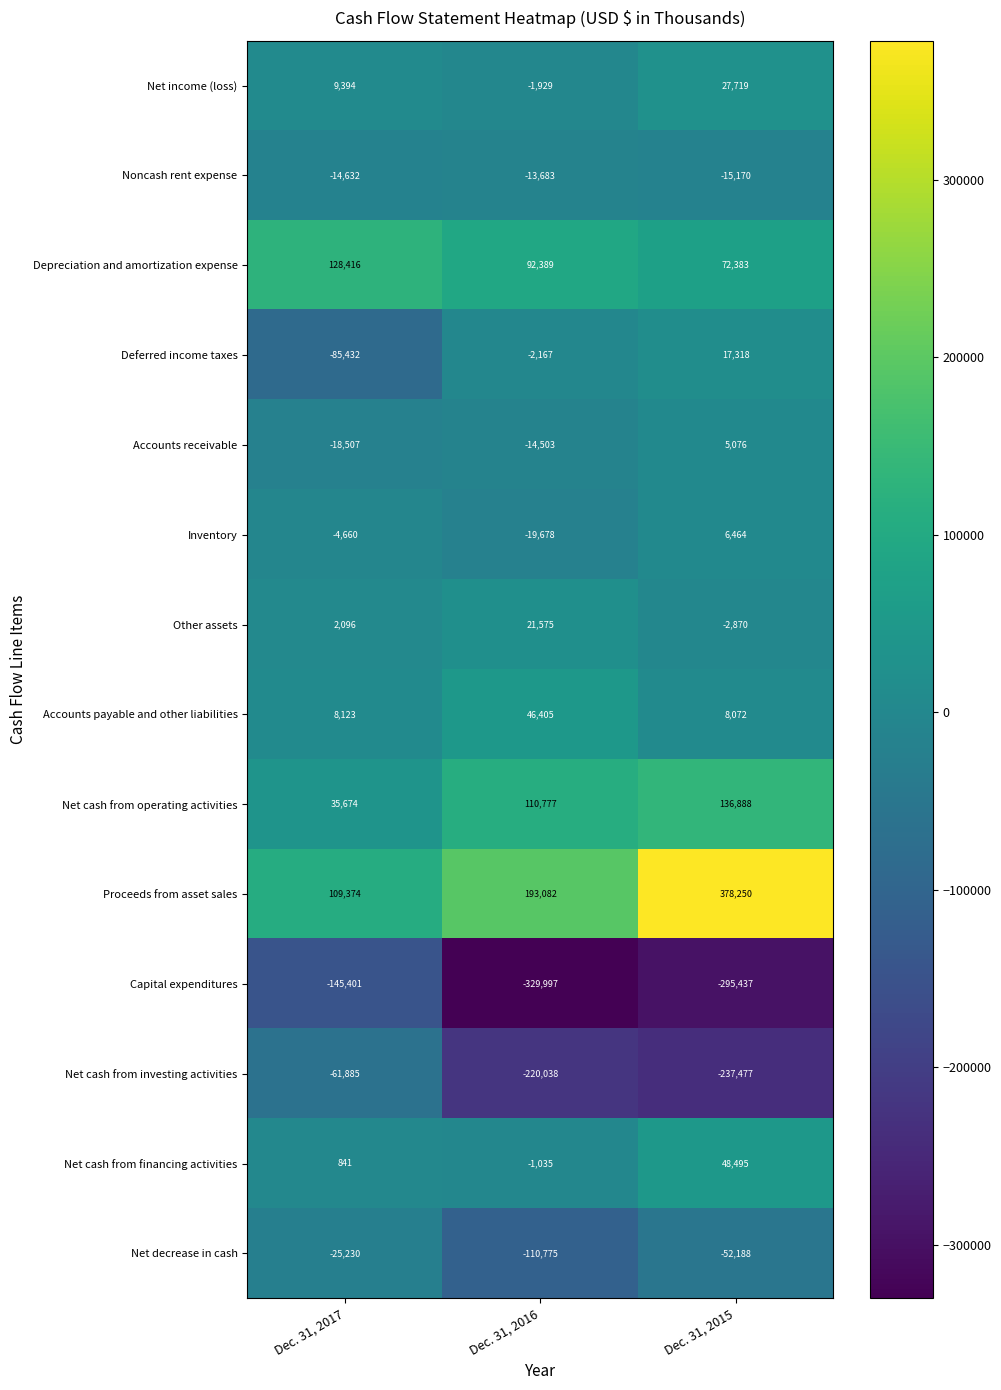

What is the difference between the Net cash from investing activities values at Dec. 31, 2017 and Dec. 31, 2016?

158153